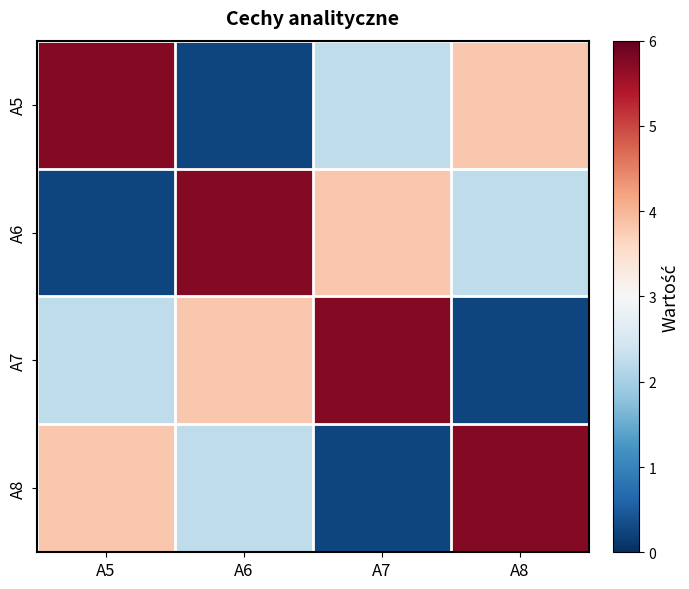

How many series are shown in this chart?

4